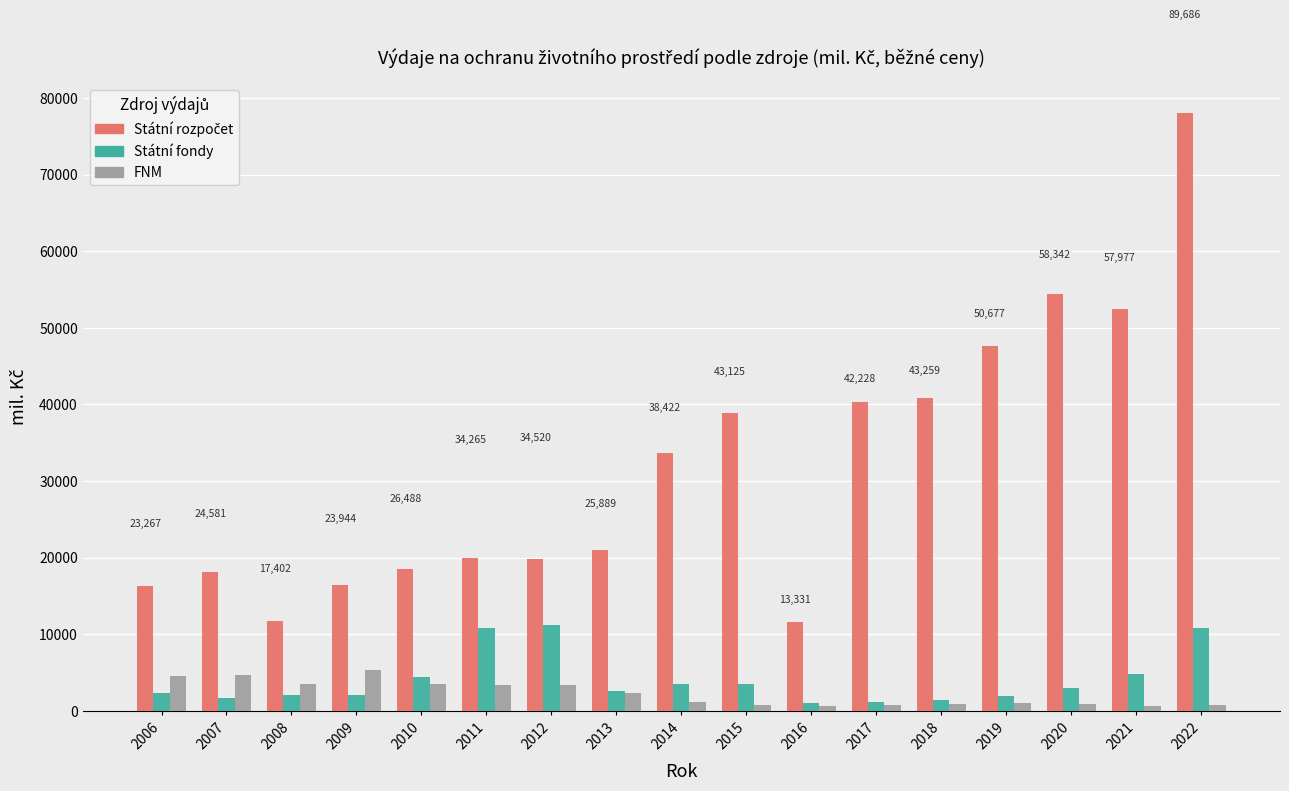

Is it true that Státní fondy equals 2458.5 at 2011?

False